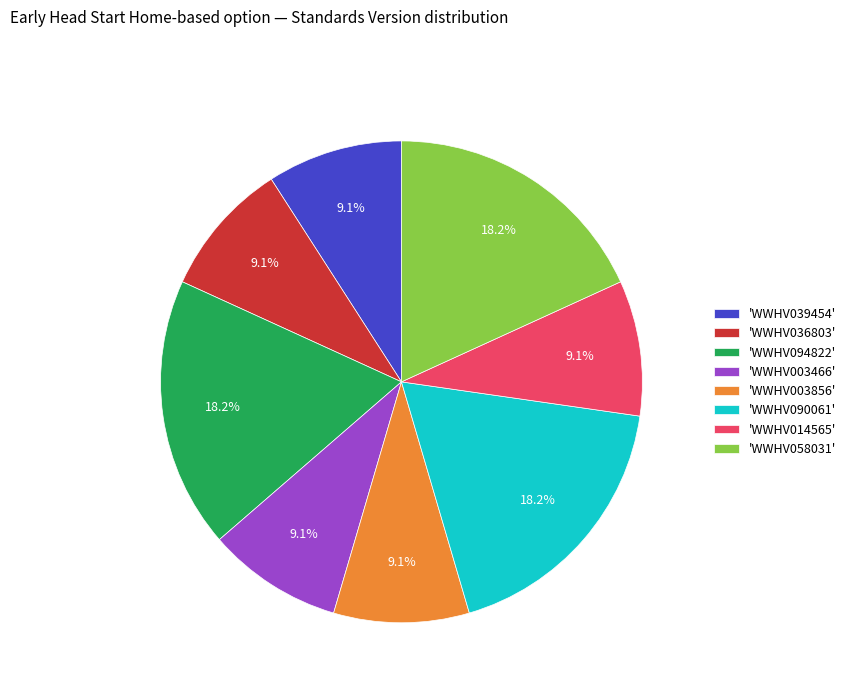

Count the number of slices in the pie.

8